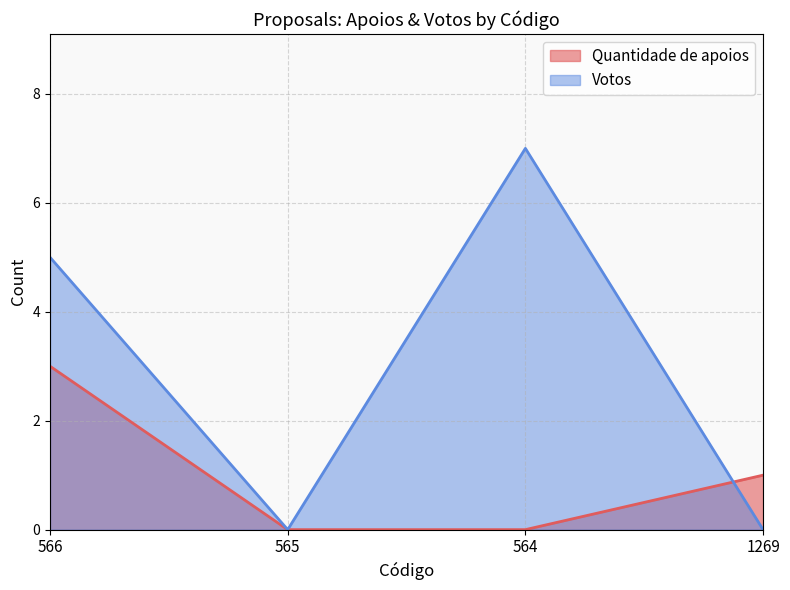

Which series changed the most between 566 and 565?

Votos